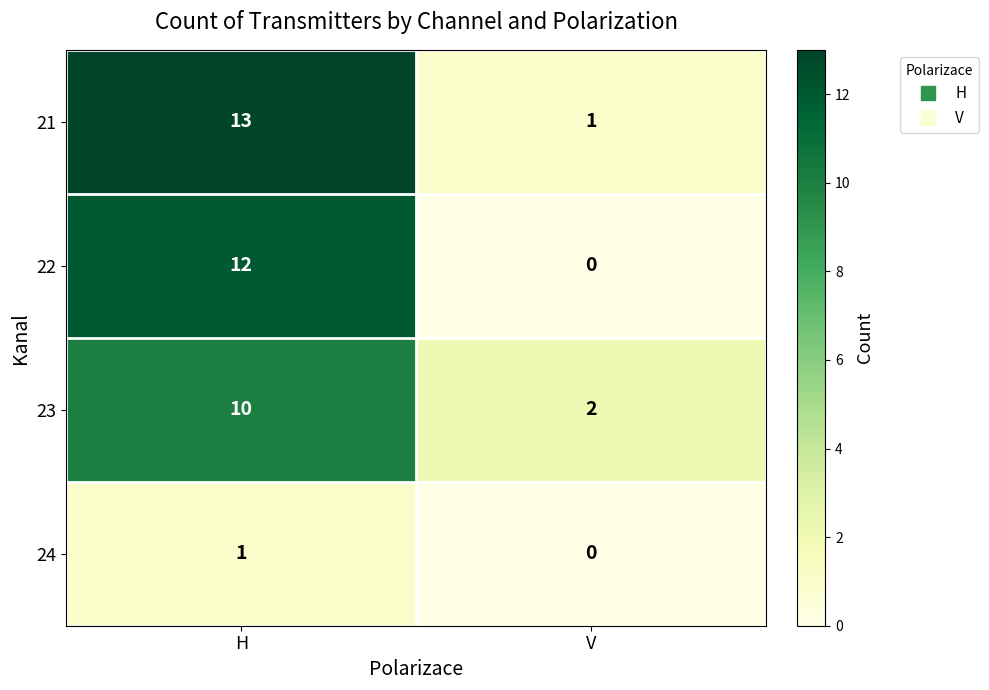

Which series has the largest total across all categories?

21